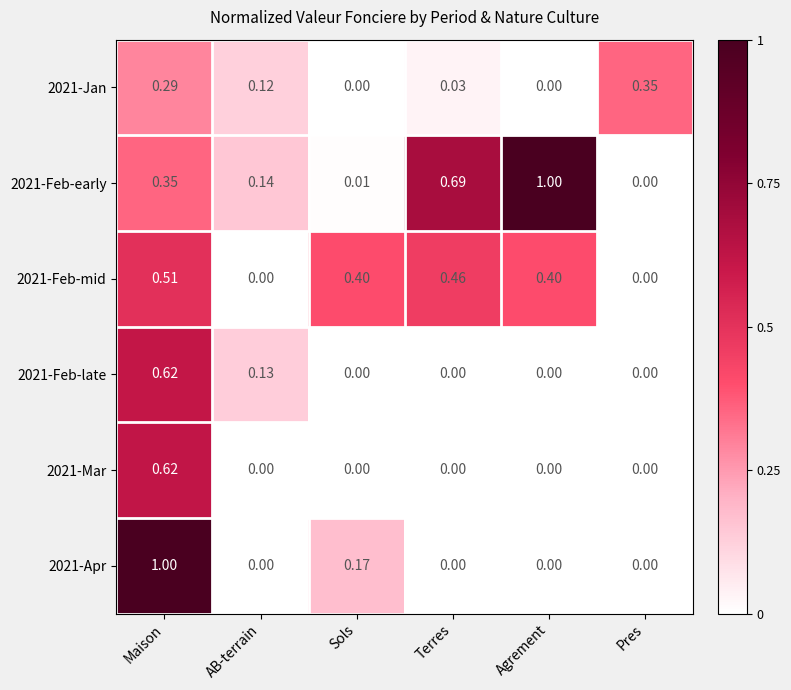

Which category has the highest value in the 2021-Feb-mid series?

Maison